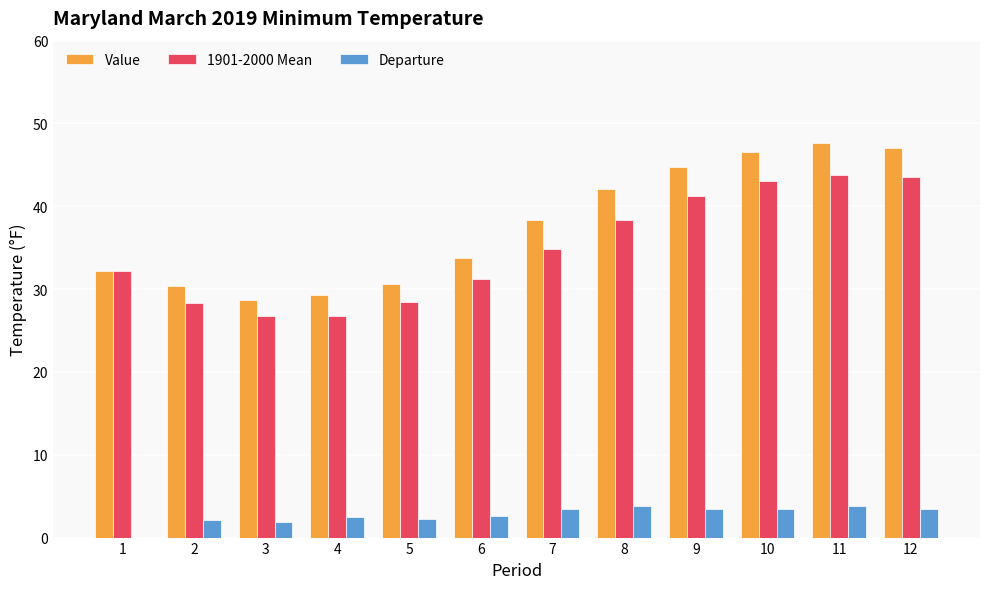

Which series has the largest total across all categories?

Value